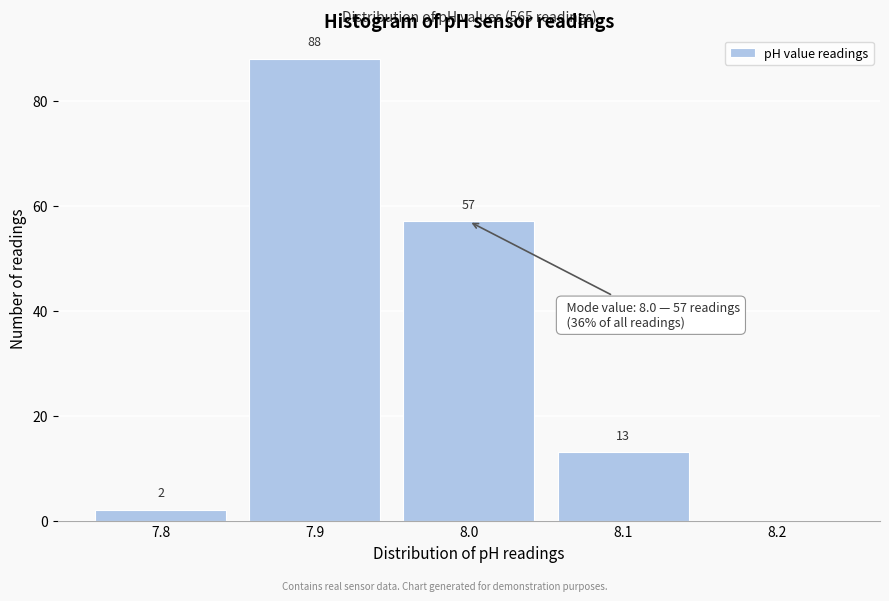

Reading left to right, transcribe all the data shown in this chart.

7.8=2	7.9=88	8.0=57	8.1=13	8.2=0